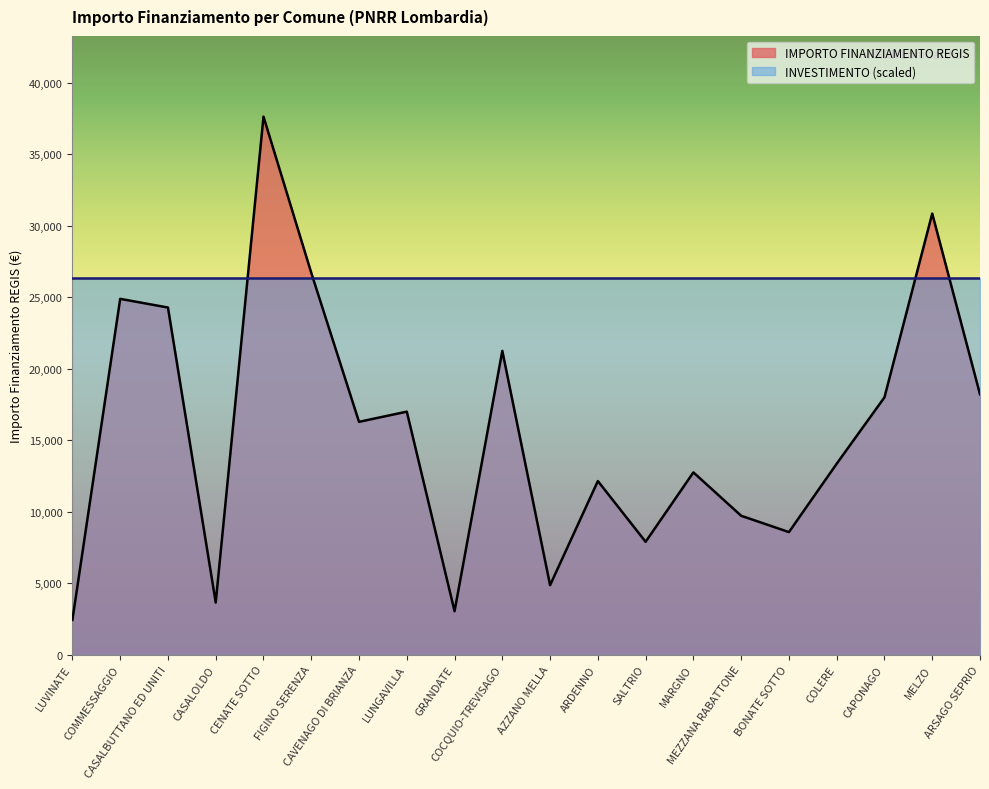

Which has a higher value, LUNGAVILLA or COLERE?

LUNGAVILLA